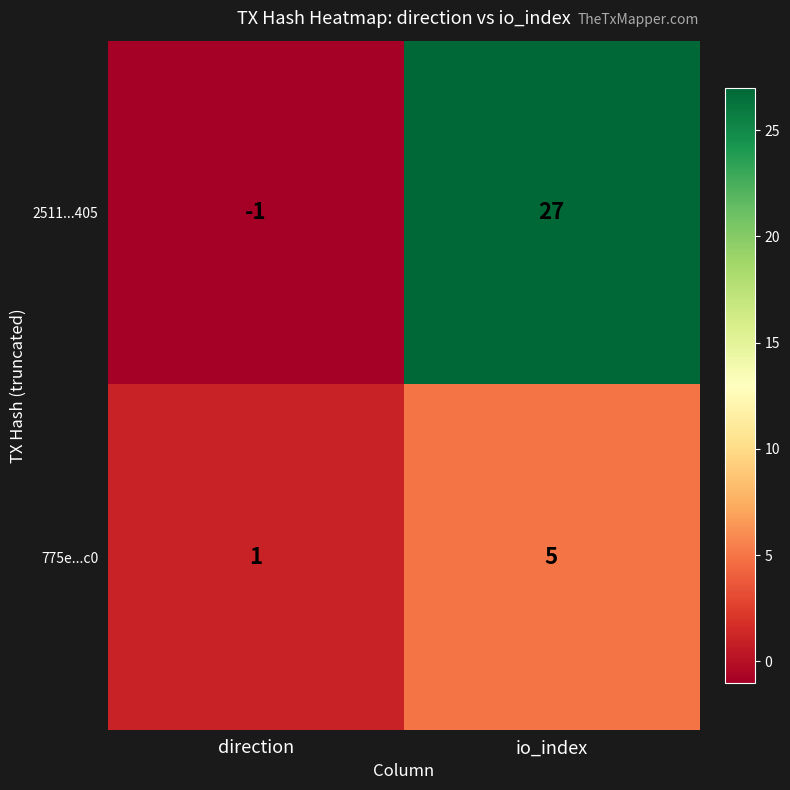

How many values in the 2511...405 series are below 27?

1